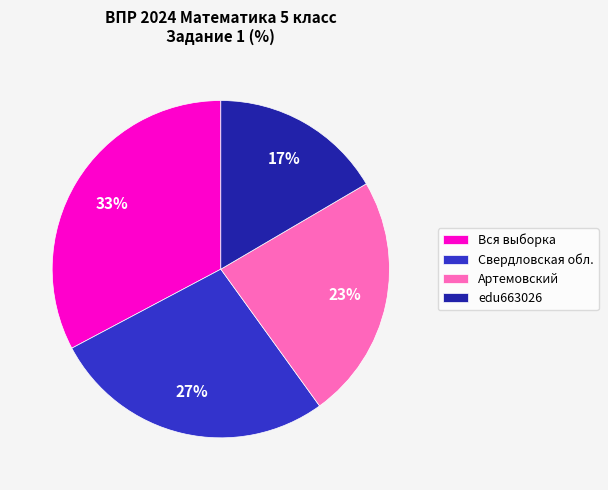

To the nearest percent, what is the average slice percentage?

25%